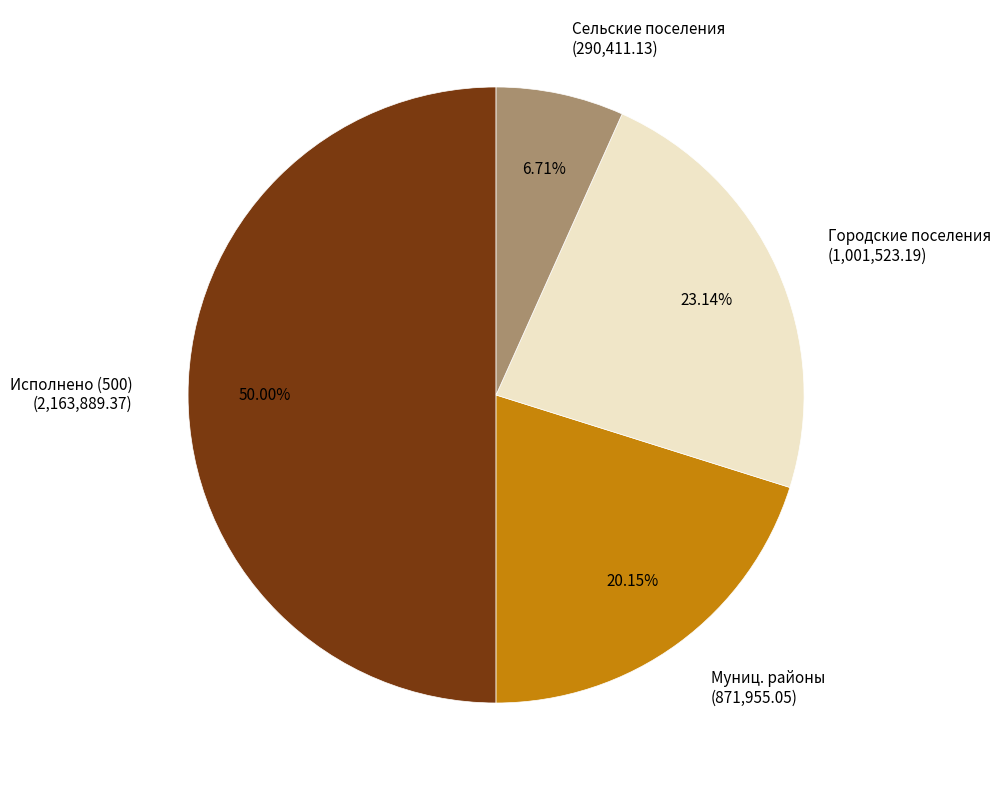

Does Городские поселения account for over 50% of the chart?

No